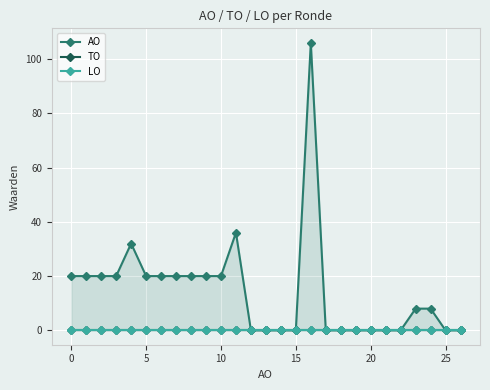

True or false: LO and TO cross at least once.

False